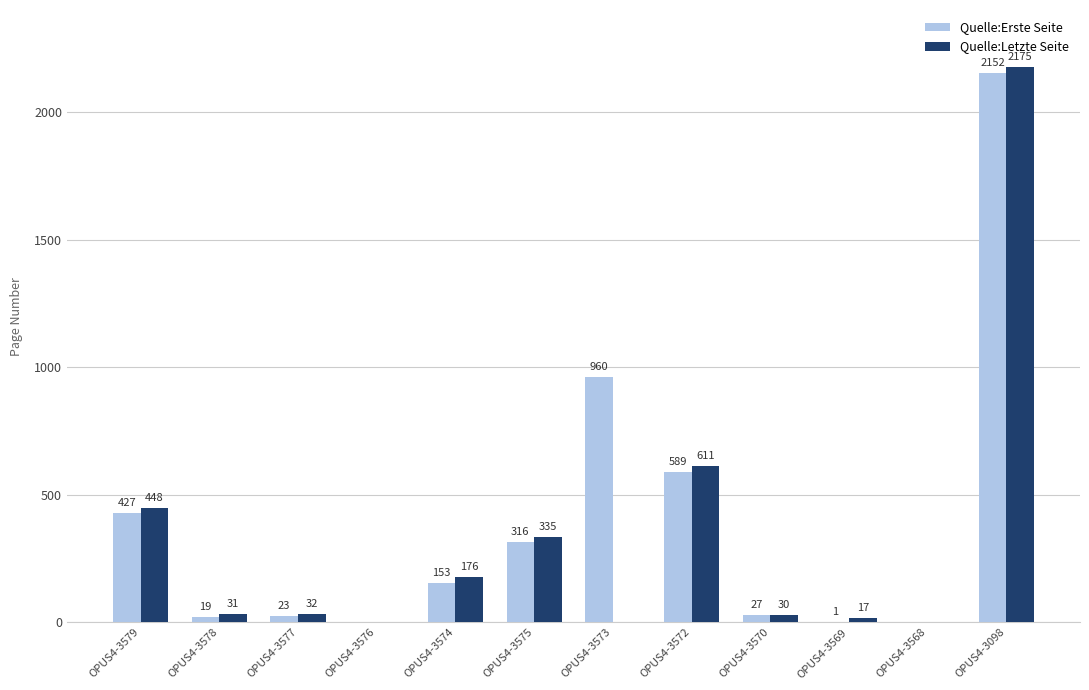

Reading left to right, what are all the values shown in this chart?

Quelle:Erste Seite: OPUS4-3579=427	OPUS4-3578=19	OPUS4-3577=23	OPUS4-3576=0	OPUS4-3574=153	OPUS4-3575=316	OPUS4-3573=960	OPUS4-3572=589	OPUS4-3570=27	OPUS4-3569=1	OPUS4-3568=0	OPUS4-3098=2152
Quelle:Letzte Seite: OPUS4-3579=448	OPUS4-3578=31	OPUS4-3577=32	OPUS4-3576=0	OPUS4-3574=176	OPUS4-3575=335	OPUS4-3573=0	OPUS4-3572=611	OPUS4-3570=30	OPUS4-3569=17	OPUS4-3568=0	OPUS4-3098=2175